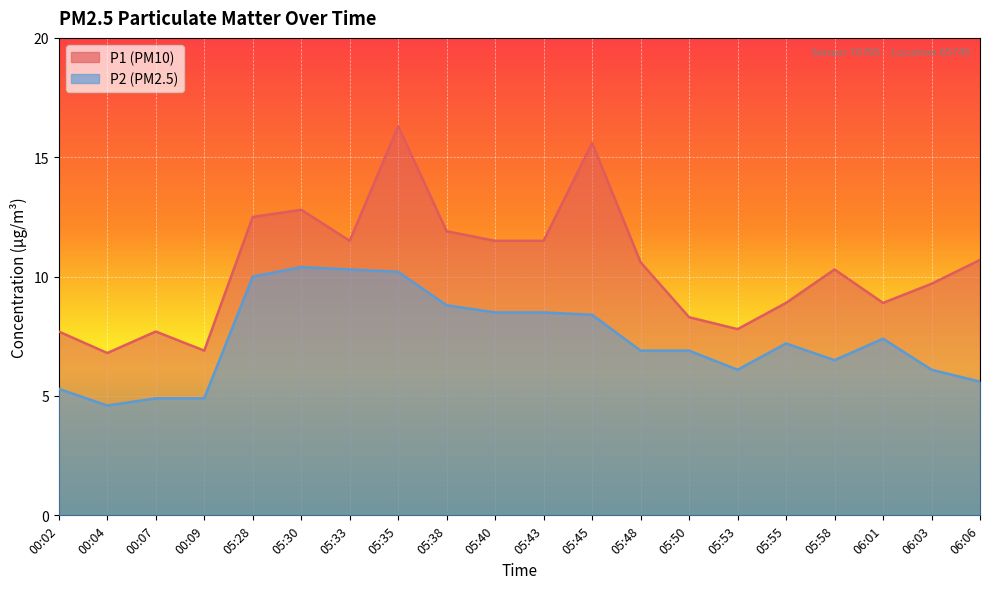

At how many categories does at least one series exceed 5?

20